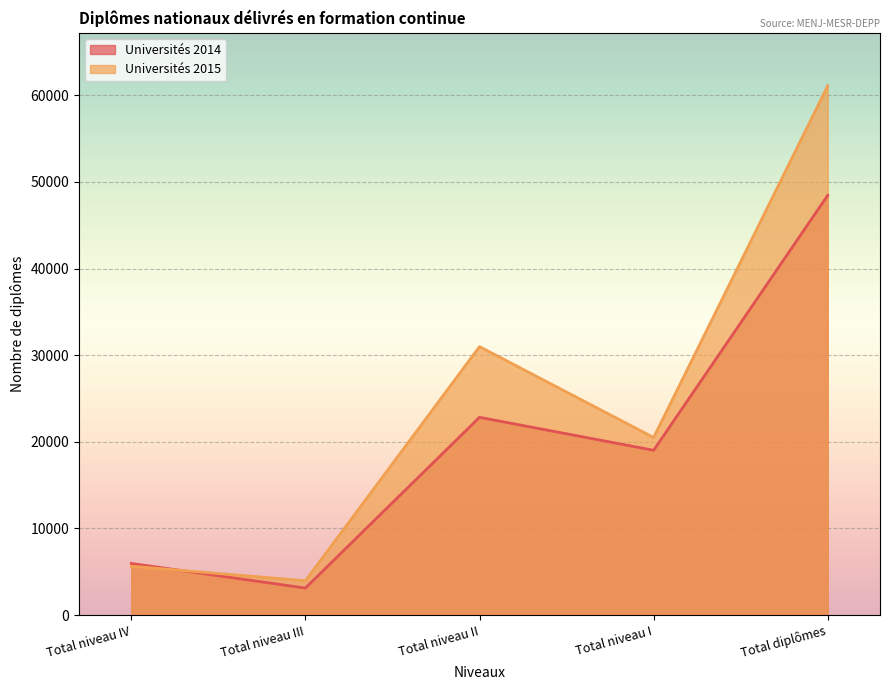

What are all the series names shown in the legend?

Universités 2014, Universités 2015